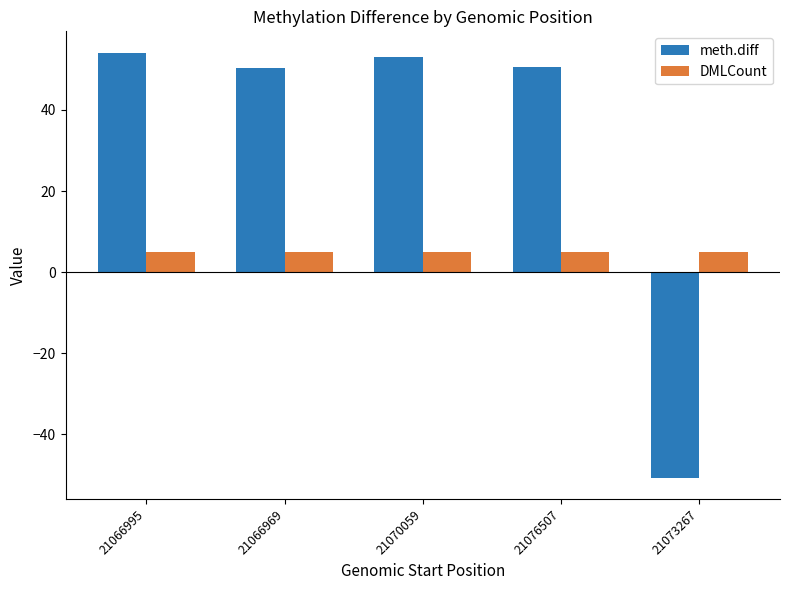

What is the spread (max minus min) of values at 21073267?

55.7